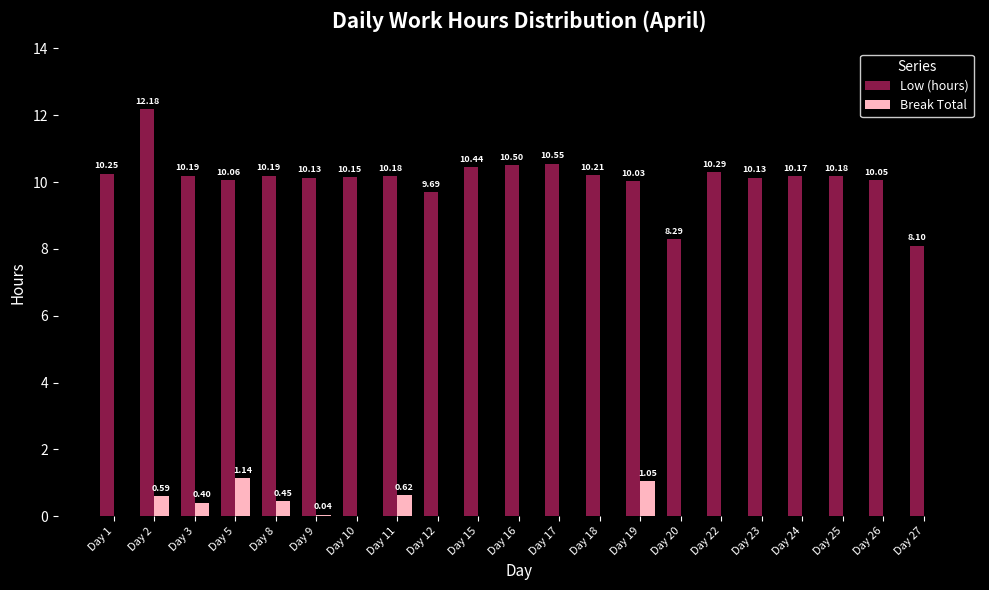

At which category is the sum across all series the highest?

Day 2